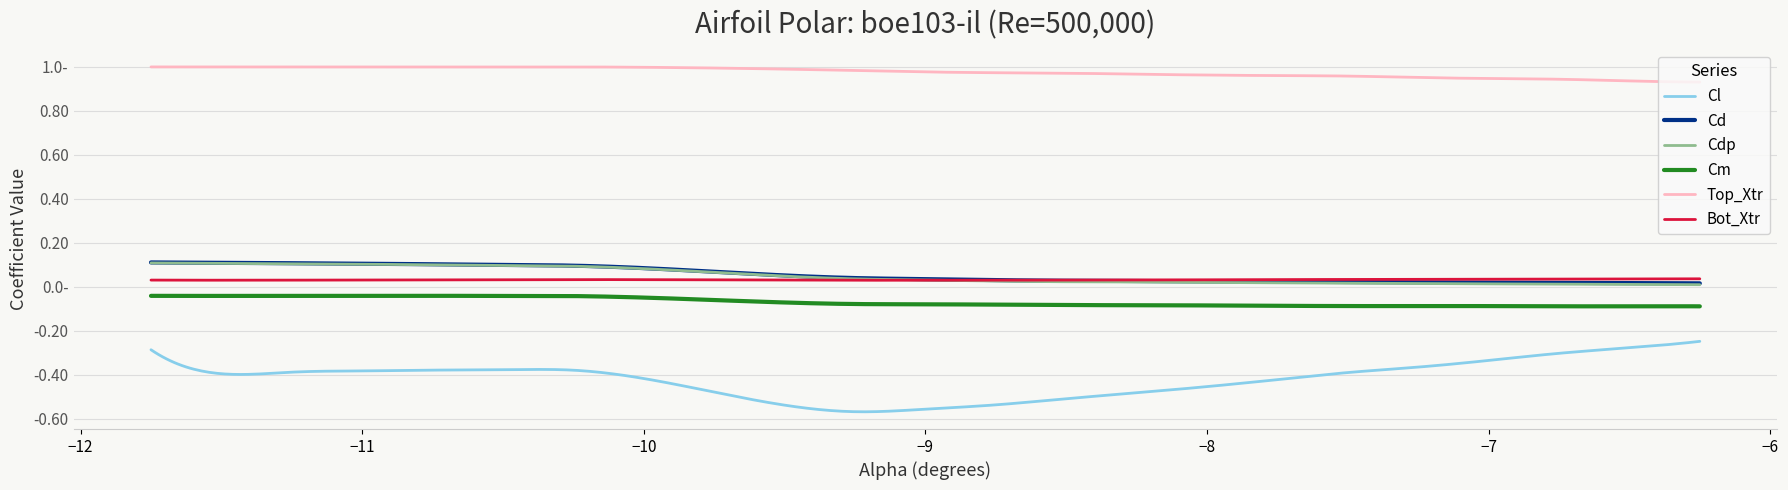

Reading left to right, what are all the values shown in this chart?

Cl: 0=-0.3	1=-0.4	2=-0.4	3=-0.4	4=-0.4	5=-0.4	6=-0.4	7=-0.6	8=-0.6	9=-0.5	10=-0.5	11=-0.5	12=-0.5	13=-0.4	14=-0.4	15=-0.4	16=-0.3	17=-0.3	18=-0.3	19=-0.2
Cd: 0=0.1	1=0.1	2=0.1	3=0.1	4=0.1	5=0.1	6=0.1	7=0.0	8=0.0	9=0.0	10=0.0	11=0.0	12=0.0	13=0.0	14=0.0	15=0.0	16=0.0	17=0.0	18=0.0	19=0.0
Cdp: 0=0.1	1=0.1	2=0.1	3=0.1	4=0.1	5=0.1	6=0.1	7=0.0	8=0.0	9=0.0	10=0.0	11=0.0	12=0.0	13=0.0	14=0.0	15=0.0	16=0.0	17=0.0	18=0.0	19=0.0
Cm: 0=-0.0	1=-0.0	2=-0.0	3=-0.0	4=-0.0	5=-0.0	6=-0.0	7=-0.1	8=-0.1	9=-0.1	10=-0.1	11=-0.1	12=-0.1	13=-0.1	14=-0.1	15=-0.1	16=-0.1	17=-0.1	18=-0.1	19=-0.1
Top_Xtr: 0=1.0	1=1.0	2=1.0	3=1.0	4=1.0	5=1.0	6=1.0	7=1.0	8=1.0	9=1.0	10=1.0	11=1.0	12=1.0	13=1.0	14=1.0	15=1.0	16=0.9	17=0.9	18=0.9	19=0.9
Bot_Xtr: 0=0.0	1=0.0	2=0.0	3=0.0	4=0.0	5=0.0	6=0.0	7=0.0	8=0.0	9=0.0	10=0.0	11=0.0	12=0.0	13=0.0	14=0.0	15=0.0	16=0.0	17=0.0	18=0.0	19=0.0